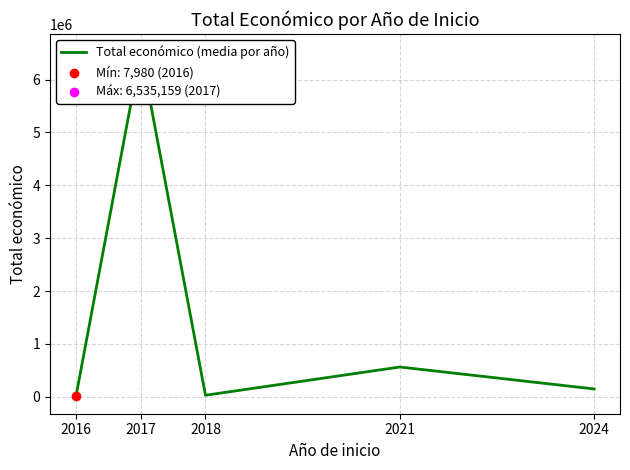

What is the change in value from 2018 to 2021?

+534182.5